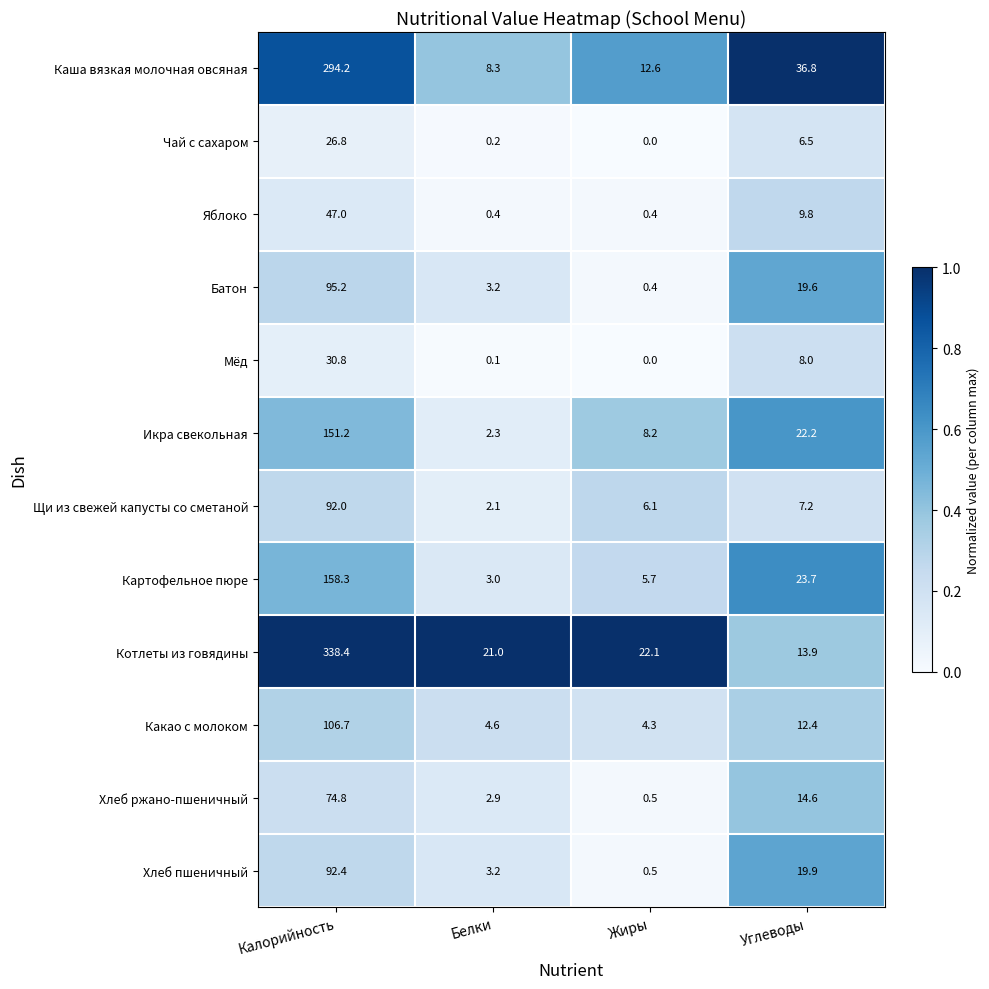

Which series changed the most between Жиры and Углеводы?

Каша вязкая молочная овсяная